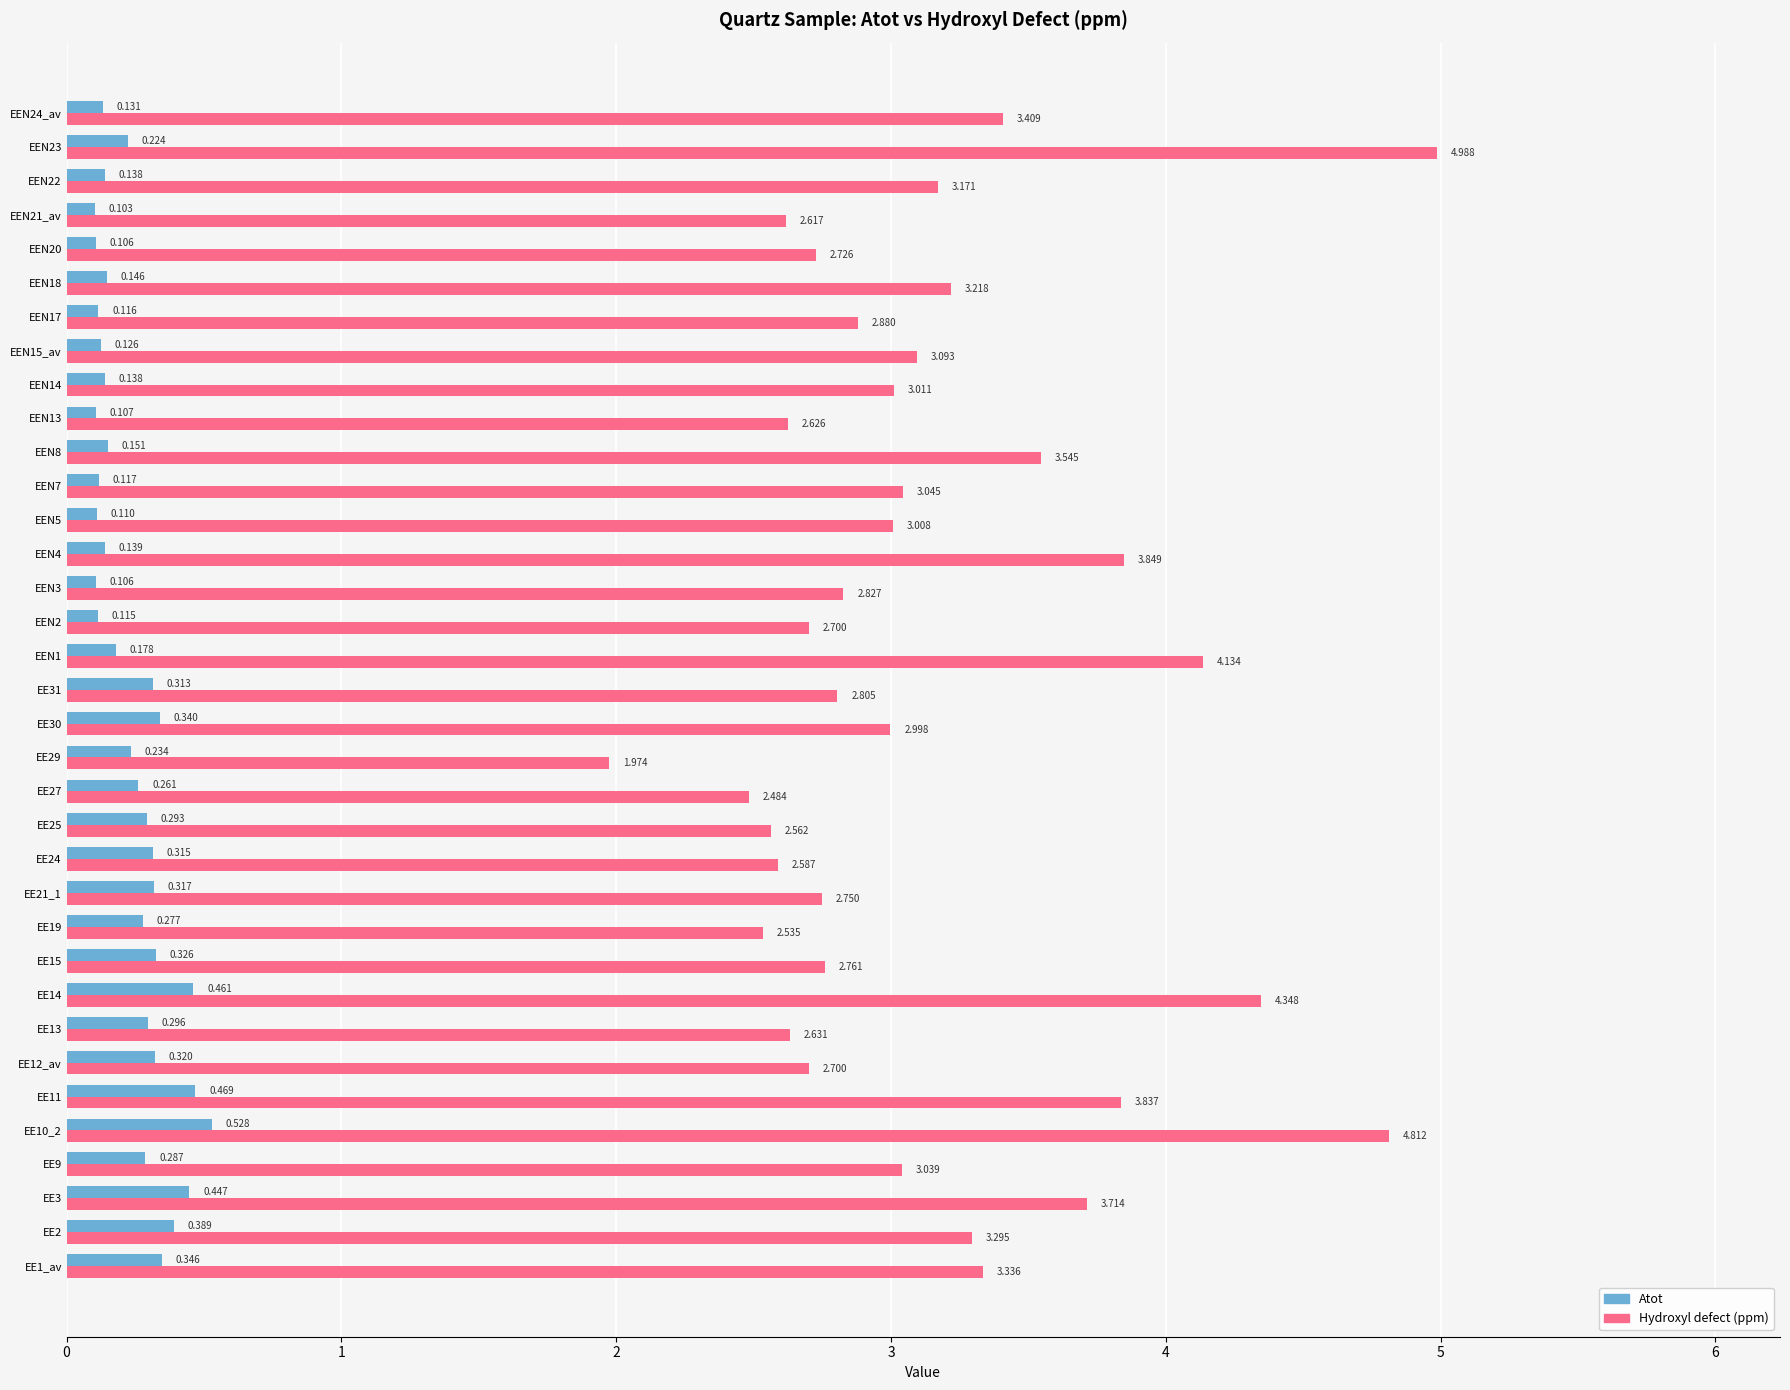

Which series has the largest range (max minus min)?

Hydroxyl defect (ppm)